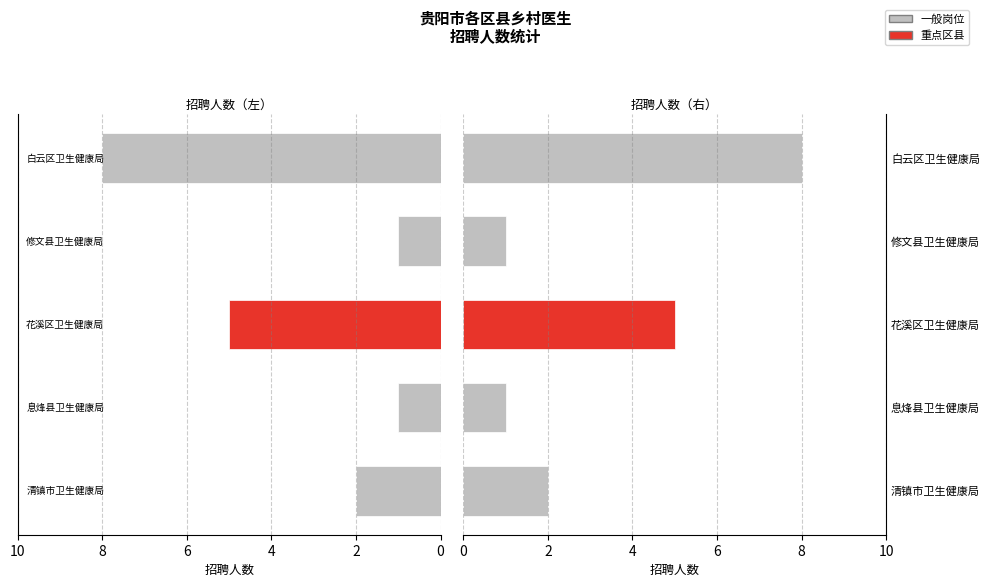

How many categories are shown in the chart?

5